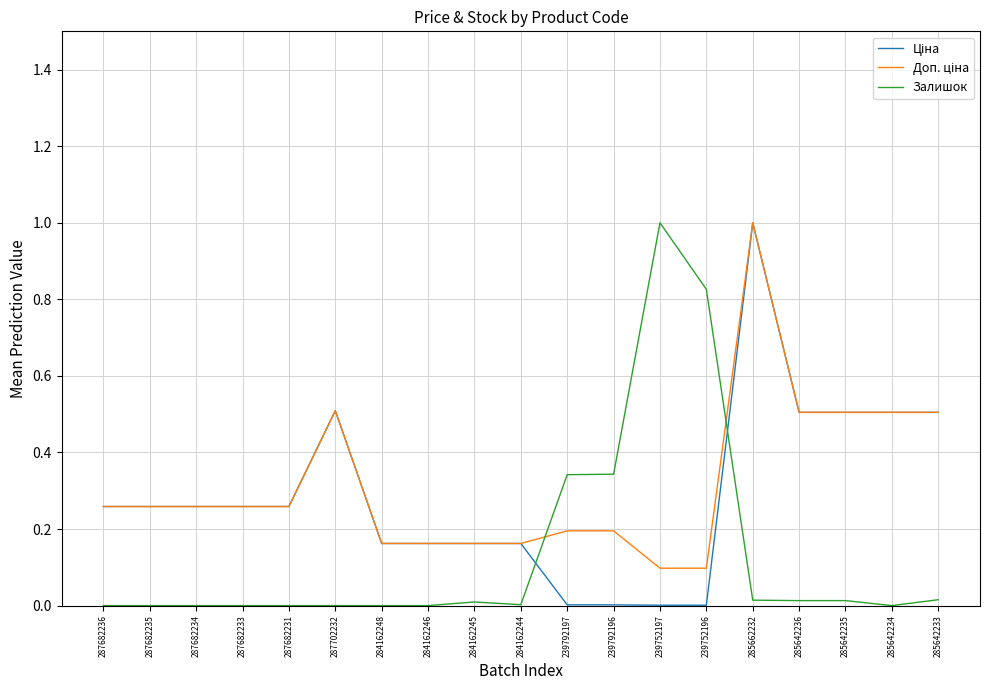

At which category is the sum across all series the highest?

285662232